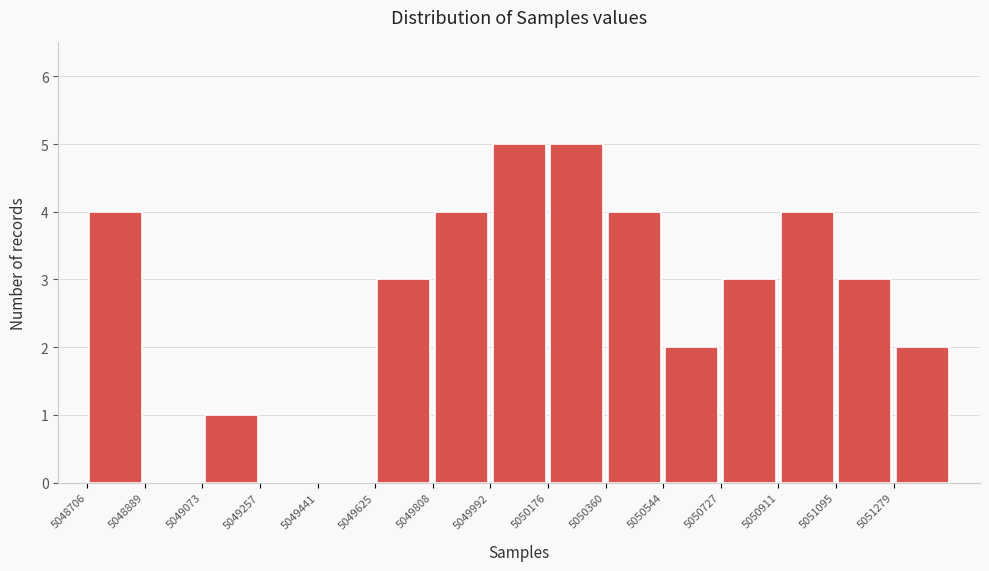

What is the height of the bar covering 5048700 to 5048880 on the x-axis? Neither the bar edges nor the heights are printed on the chart, so give them approximately, as read against the axes.

4